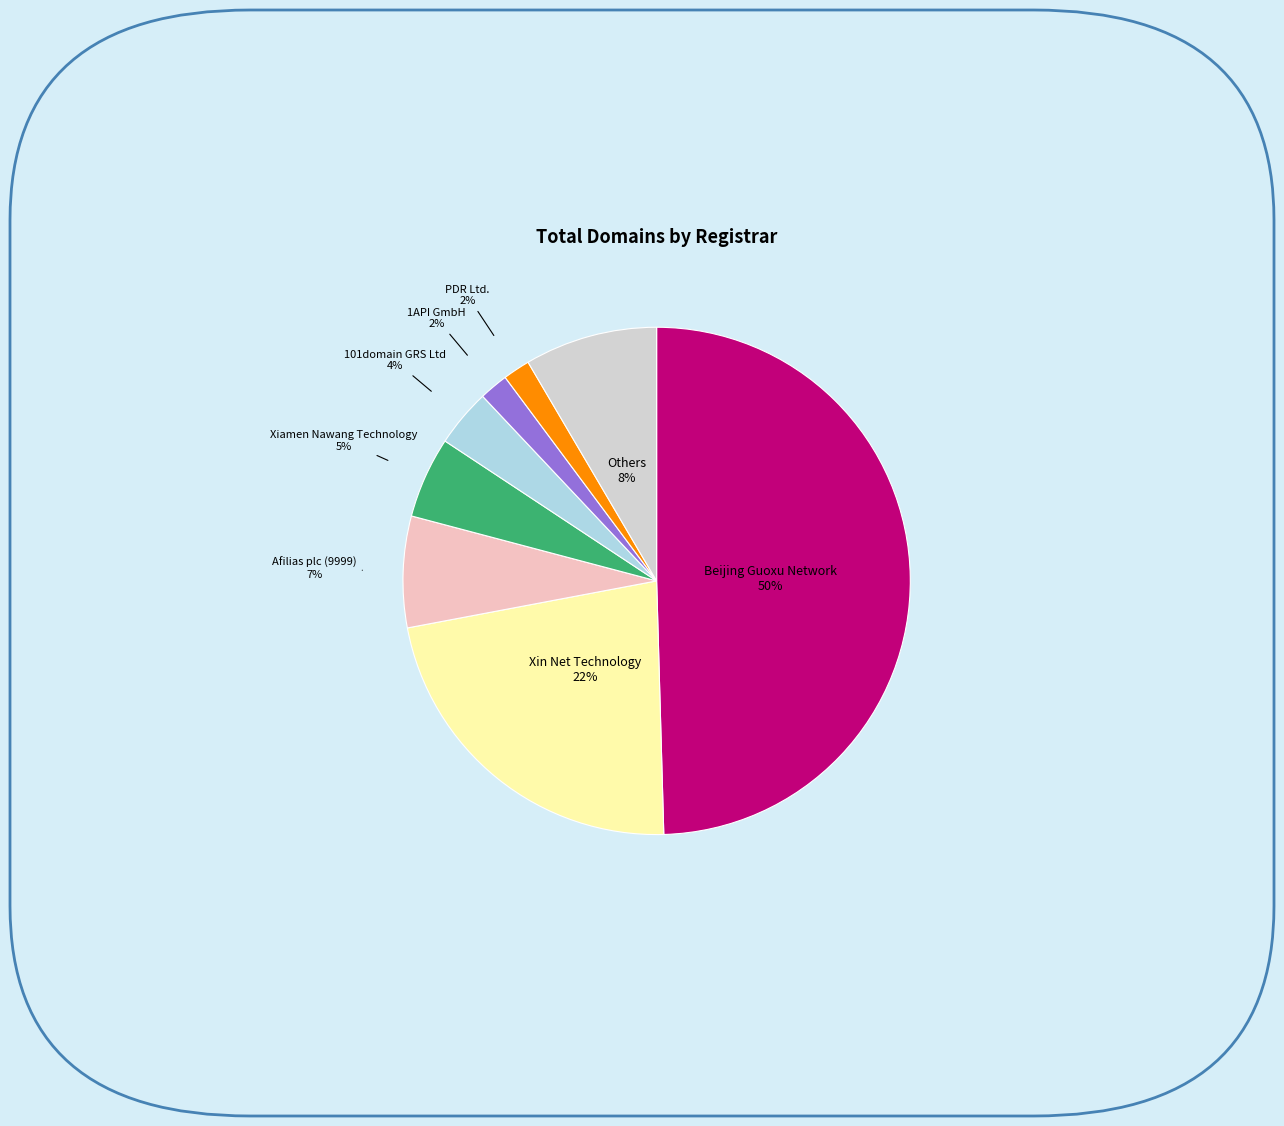

How many segments does this pie chart have?

8